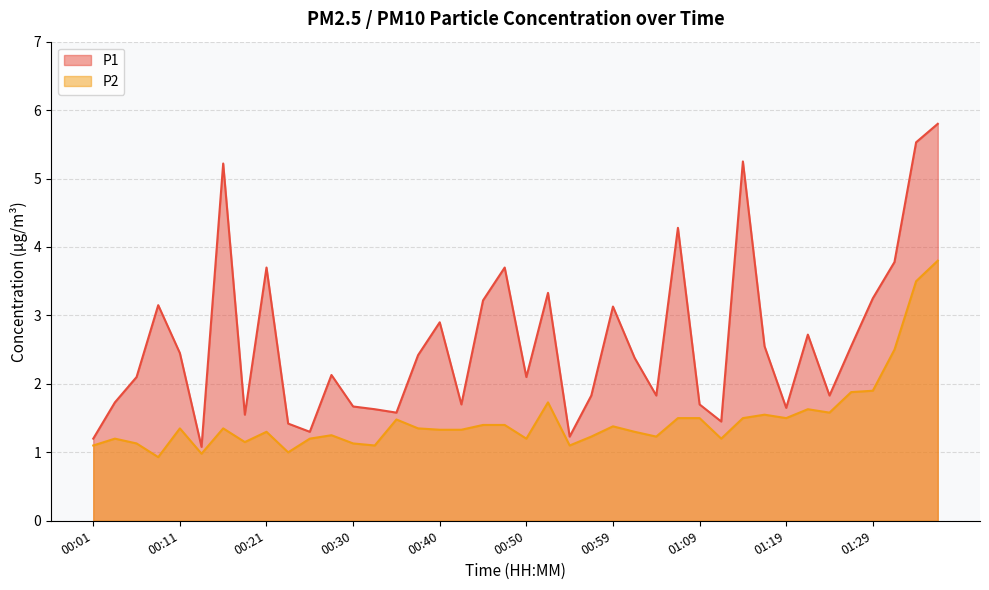

List the labels in order of P2 value, largest first.

01:36, 01:34, 01:32, 01:29, 01:27, 00:52, 01:22, 01:24, 01:16, 01:07, 01:09, 01:14, 01:19, 00:35, 00:45, 00:47, 00:59, 00:11, 00:16, 00:38, 00:40, 00:42, 00:21, 01:02, 00:28, 00:57, 01:04, 00:03, 00:25, 00:50, 01:12, 00:18, 00:06, 00:30, 00:01, 00:33, 00:54, 00:23, 00:13, 00:08